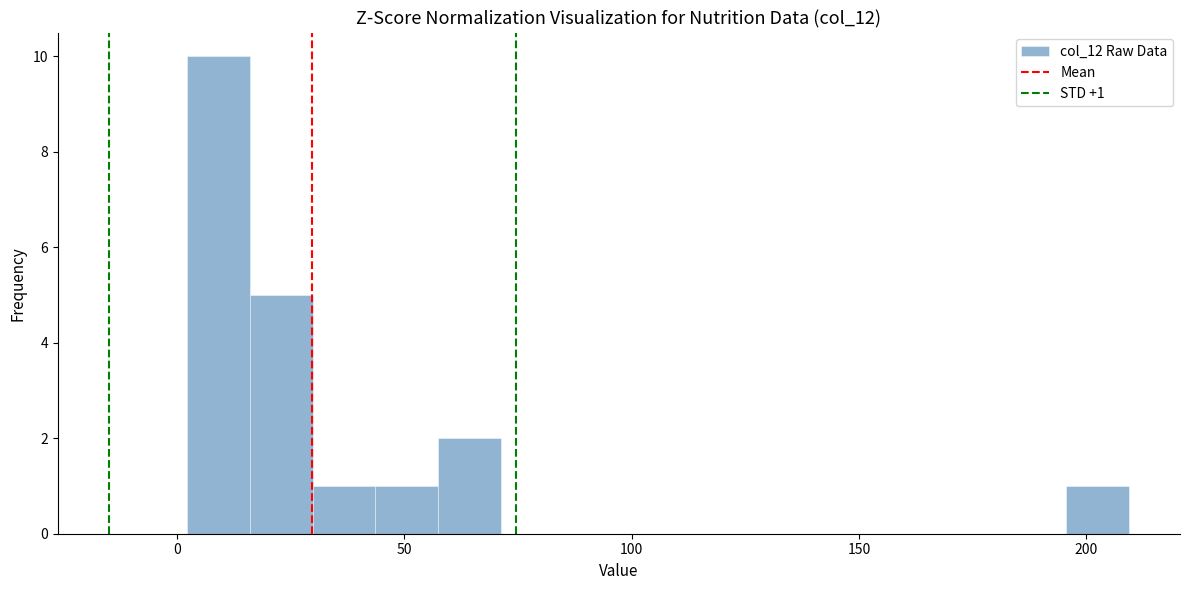

Read against the x-axis, roughly where is the centre of the tallest bar?

10